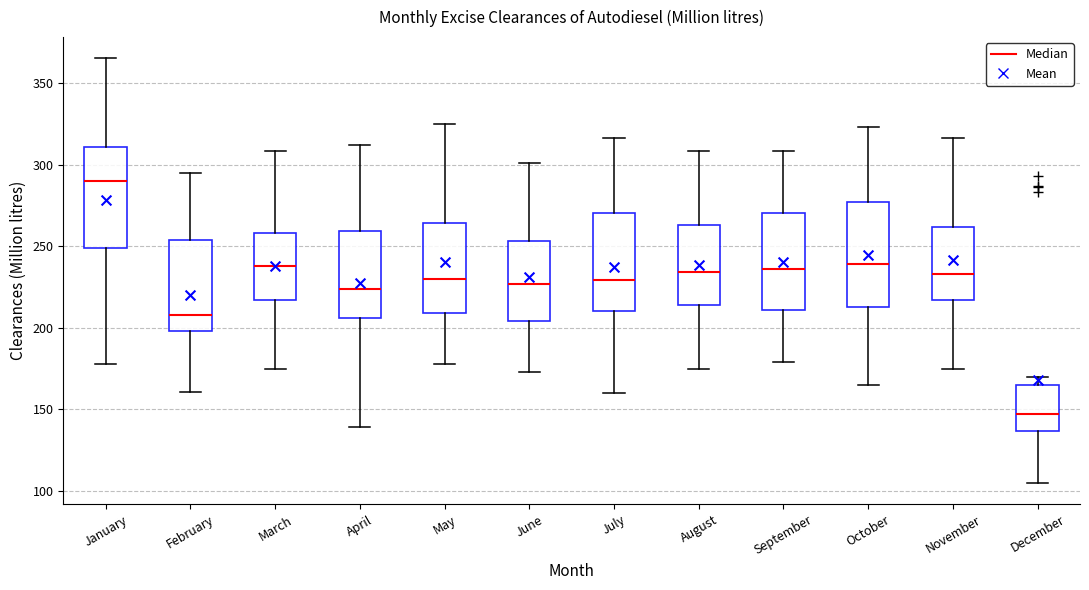

Where is the lower edge of the box for September on the y-axis? The values are not printed on the chart, so give them approximately, as read against the axis.

210